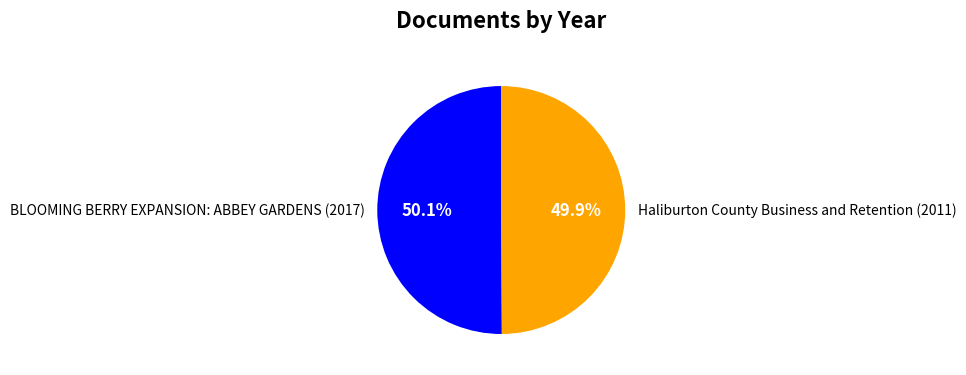

How many slices are in this pie chart?

2